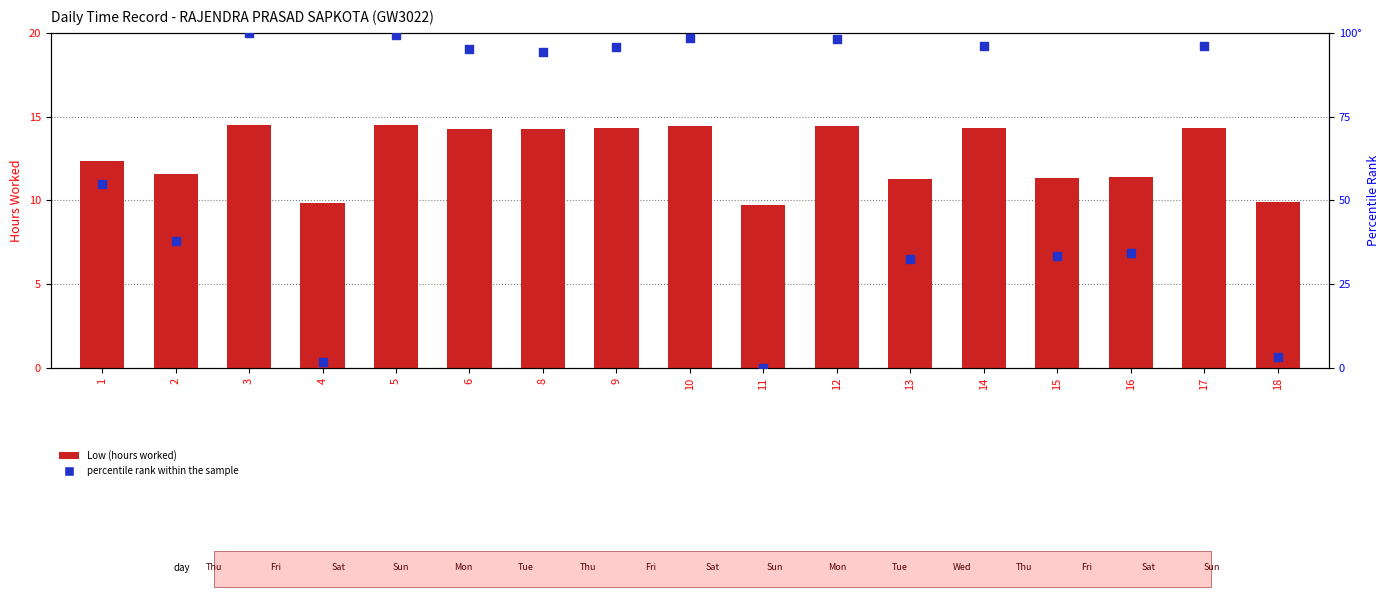

Which series reaches the minimum Y coordinate?

percentile rank within the sample